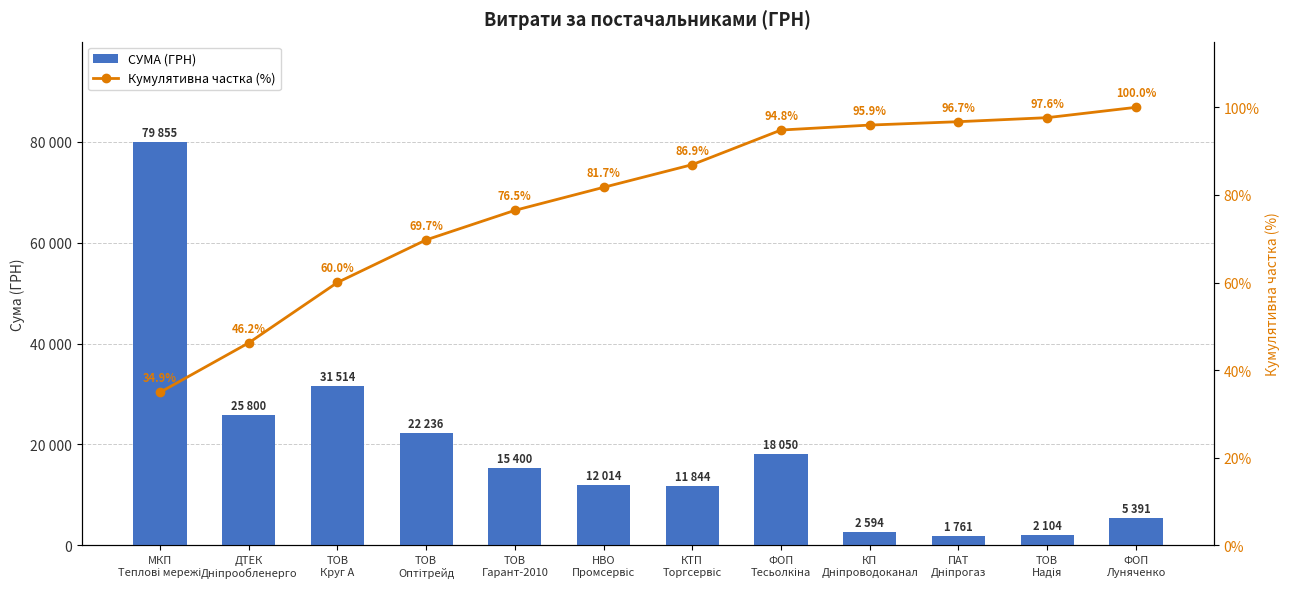

What is the total value across all series at КП
Дніпроводоканал?

2690.0